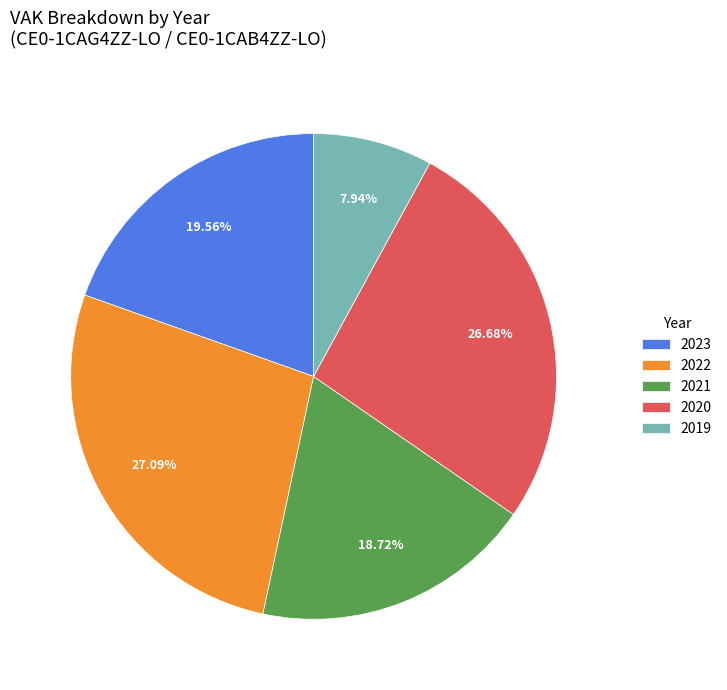

What is the ratio of the value at 2020 to the value at 2023?

1.4